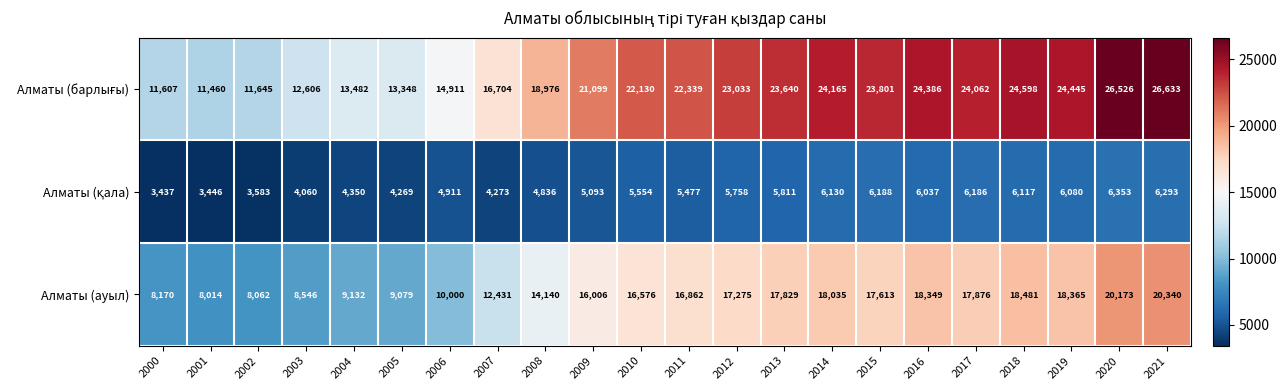

What is the difference between the highest and lowest values at 2000?

8170